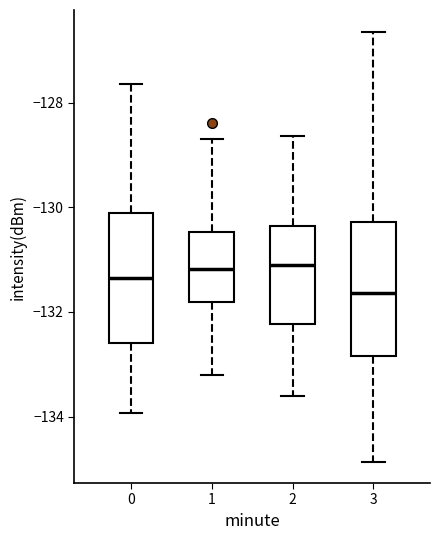

Where is the lower edge of the box at x = 2 on the y-axis? The values are not printed on the chart, so give them approximately, as read against the axis.

-132.2